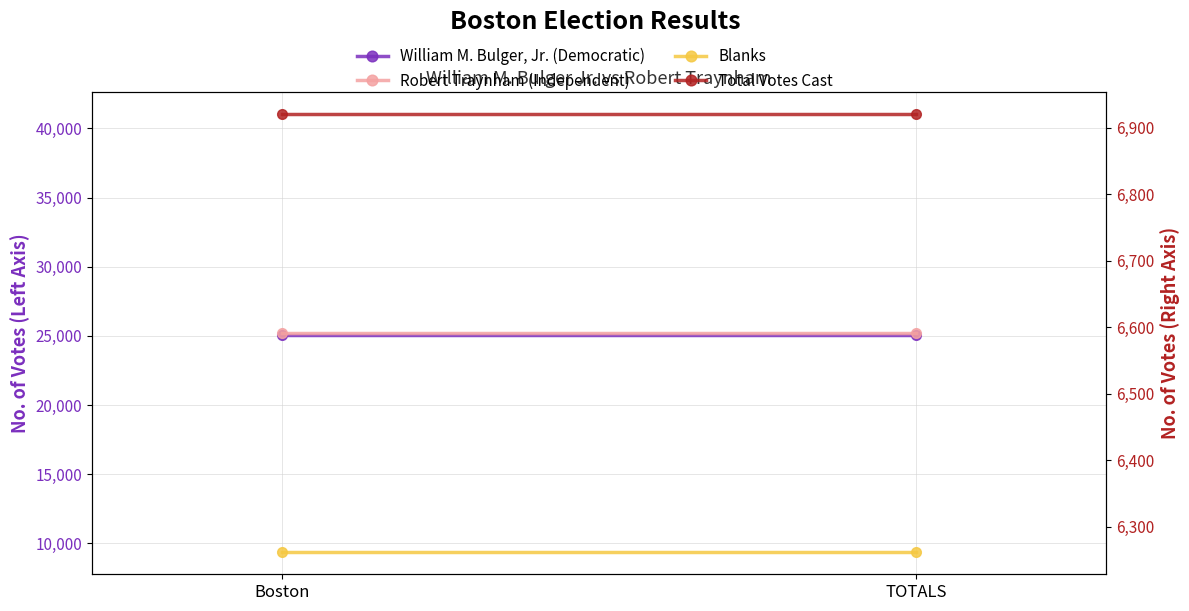

Which label corresponds to the largest value in the chart?

Boston